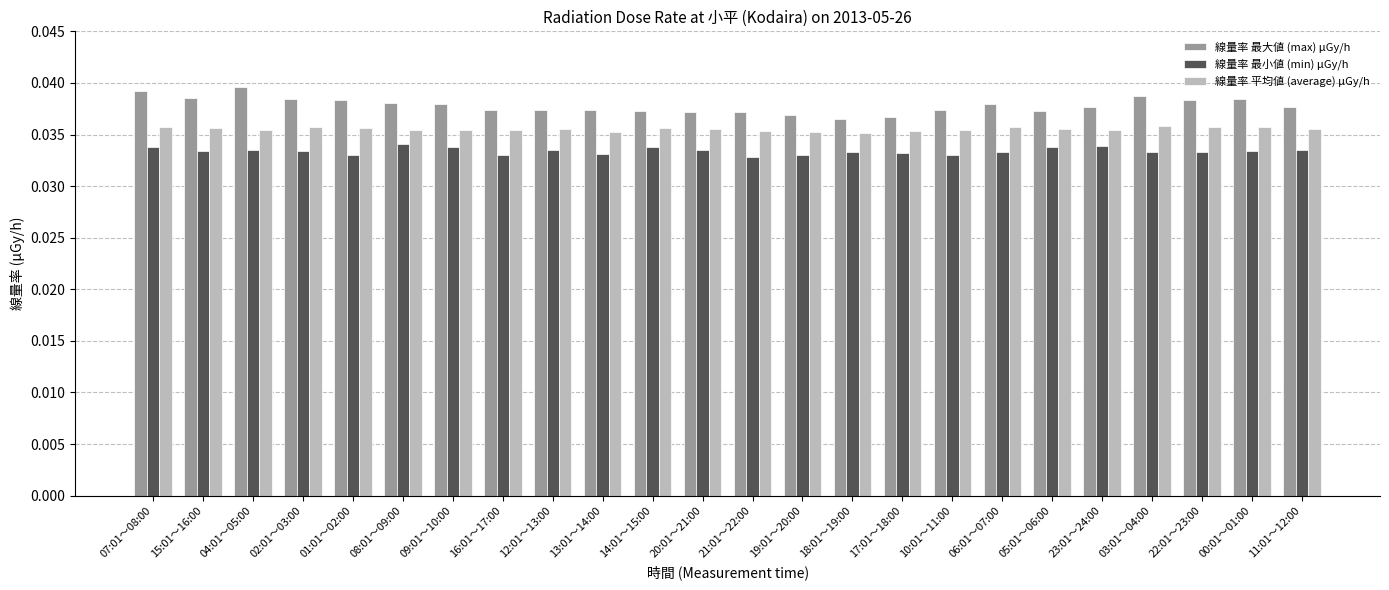

What is the sum of all 線量率 平均値 (average) μGy/h values?

0.9